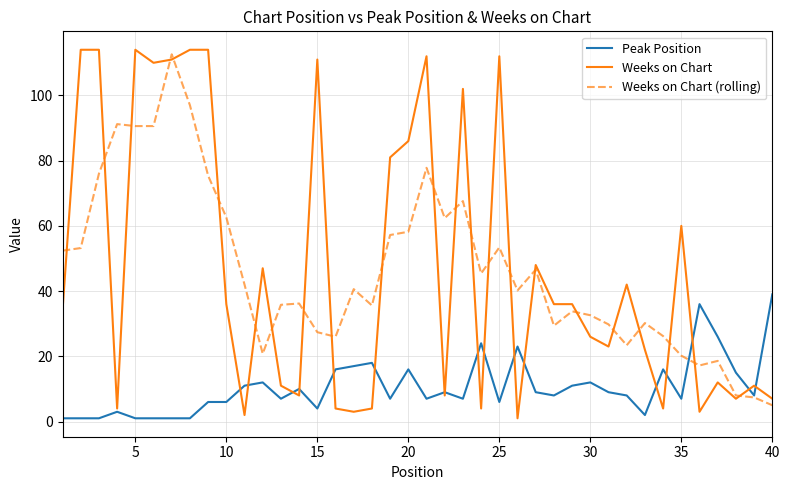

What is the lowest value of the Weeks on Chart (rolling) series?

5.0